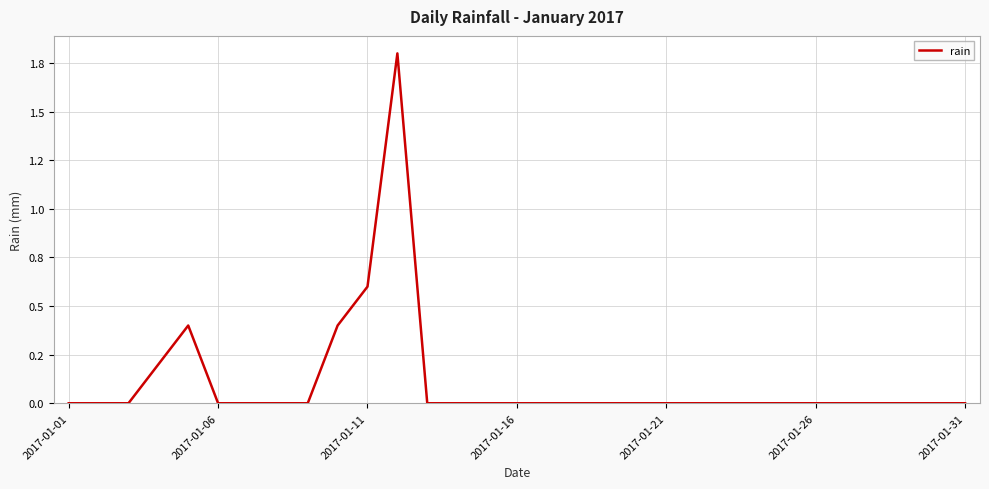

Is this an area chart (filled region under the line)?

No